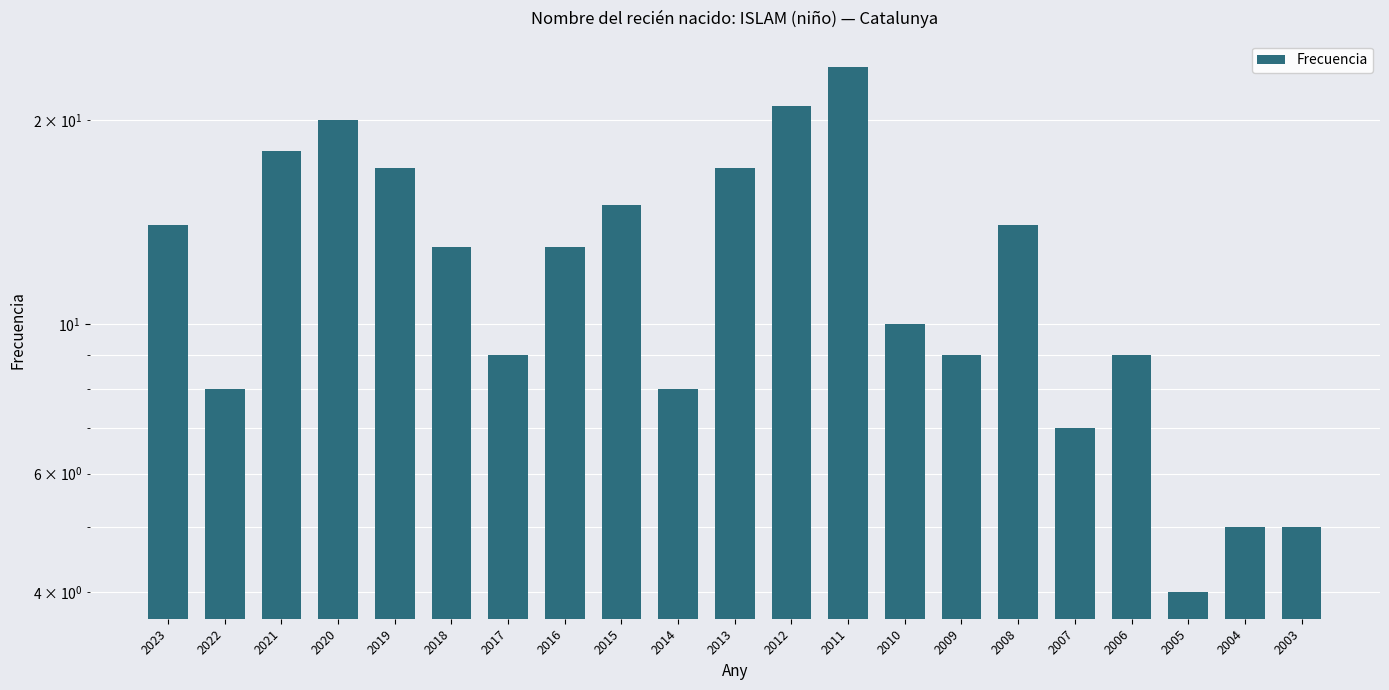

Rank the categories by value from lowest to highest.

2005, 2004, 2003, 2007, 2022, 2014, 2017, 2009, 2006, 2010, 2018, 2016, 2023, 2008, 2015, 2019, 2013, 2021, 2020, 2012, 2011